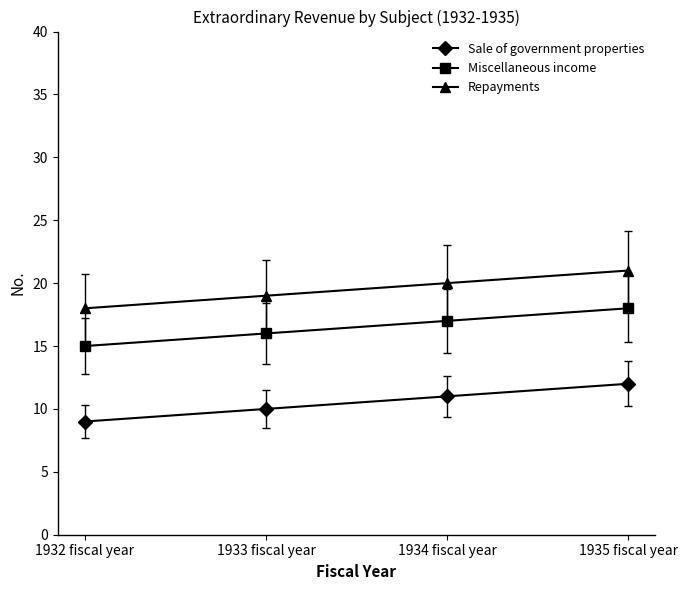

Read the Repayments value at 1935 fiscal year.

21